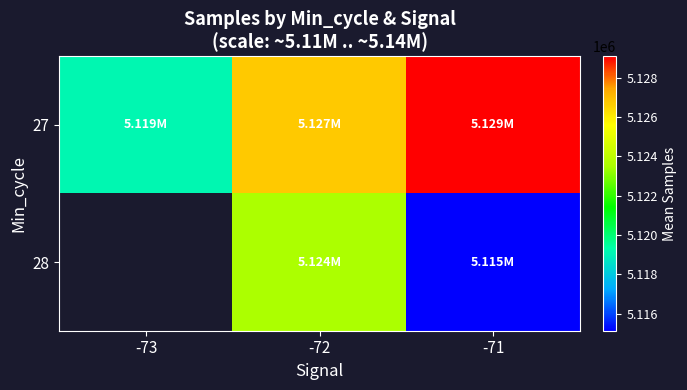

What is the difference between the highest and lowest values at -71?

13957.4